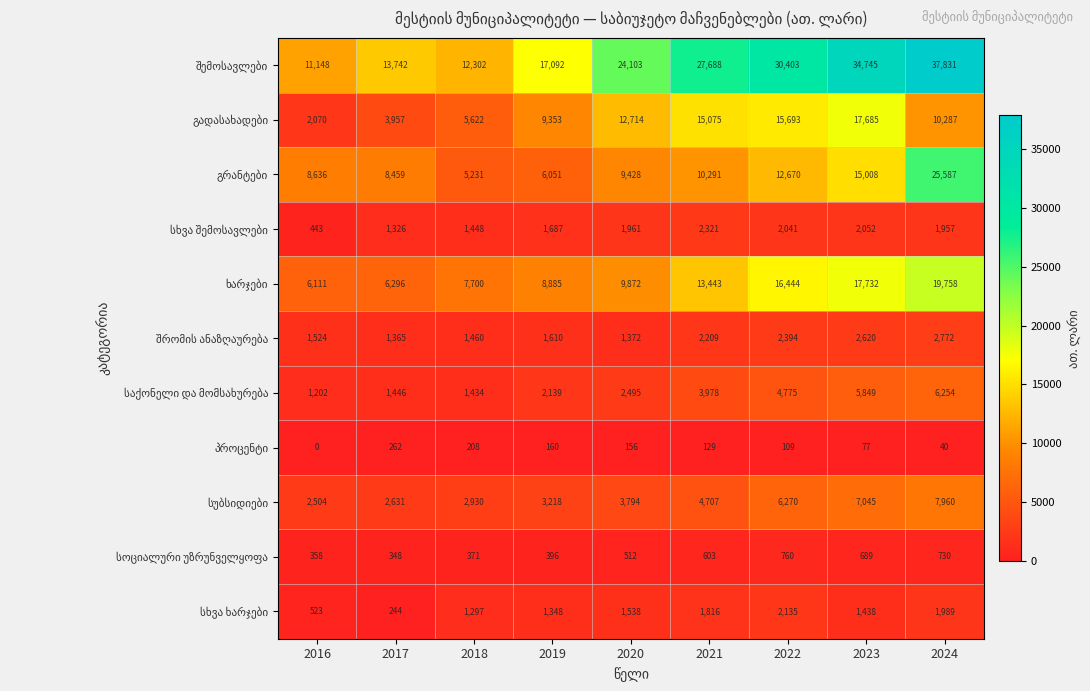

What is the greatest value displayed?

37831